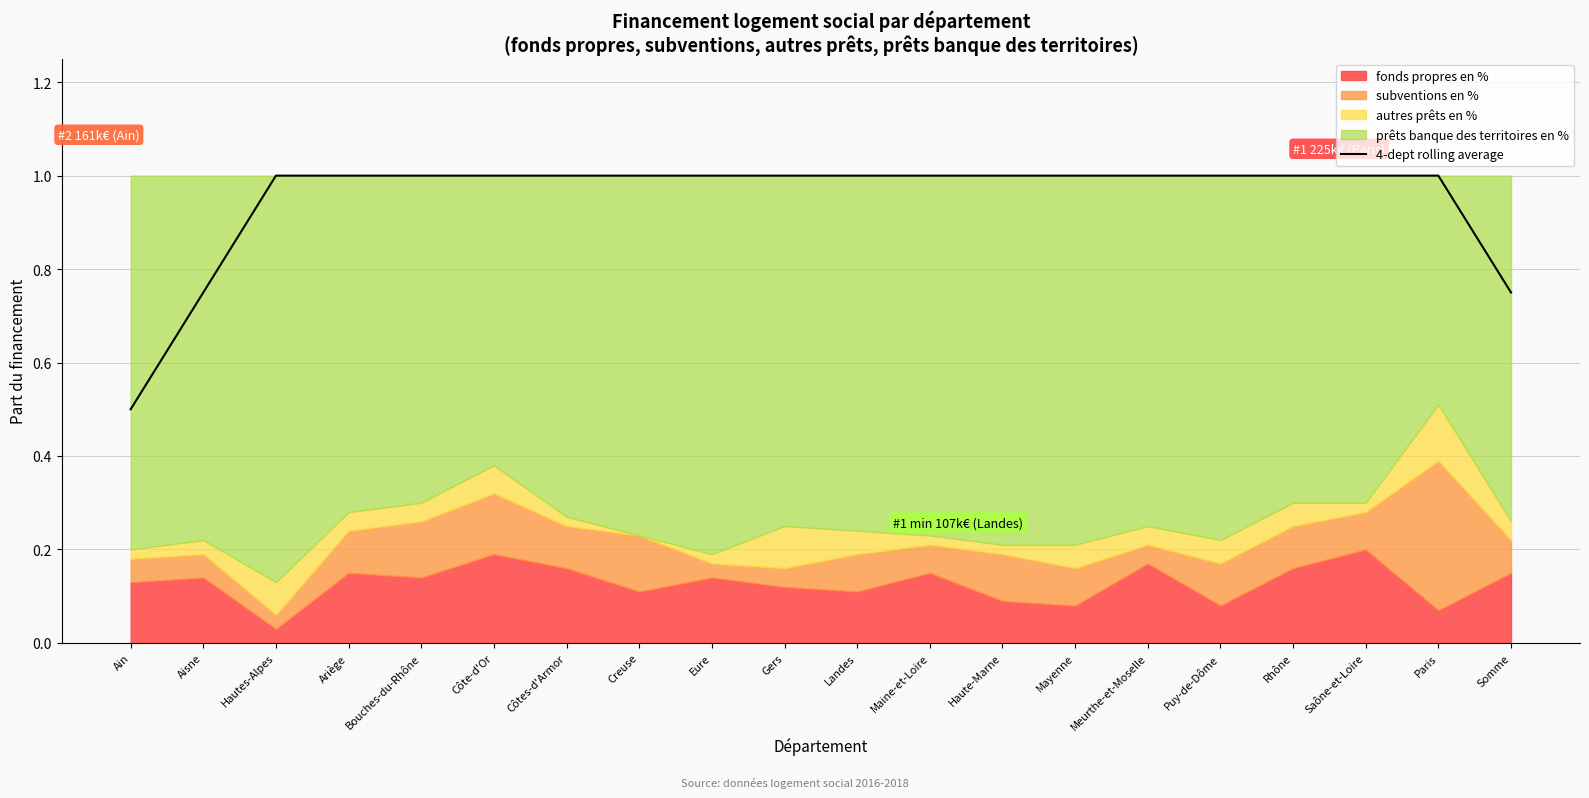

List the labels in order of value, smallest first.

Ain, Aisne, Somme, Hautes-Alpes, Ariège, Bouches-du-Rhône, Côte-d'Or, Côtes-d'Armor, Creuse, Eure, Gers, Landes, Maine-et-Loire, Haute-Marne, Mayenne, Meurthe-et-Moselle, Puy-de-Dôme, Rhône, Saône-et-Loire, Paris